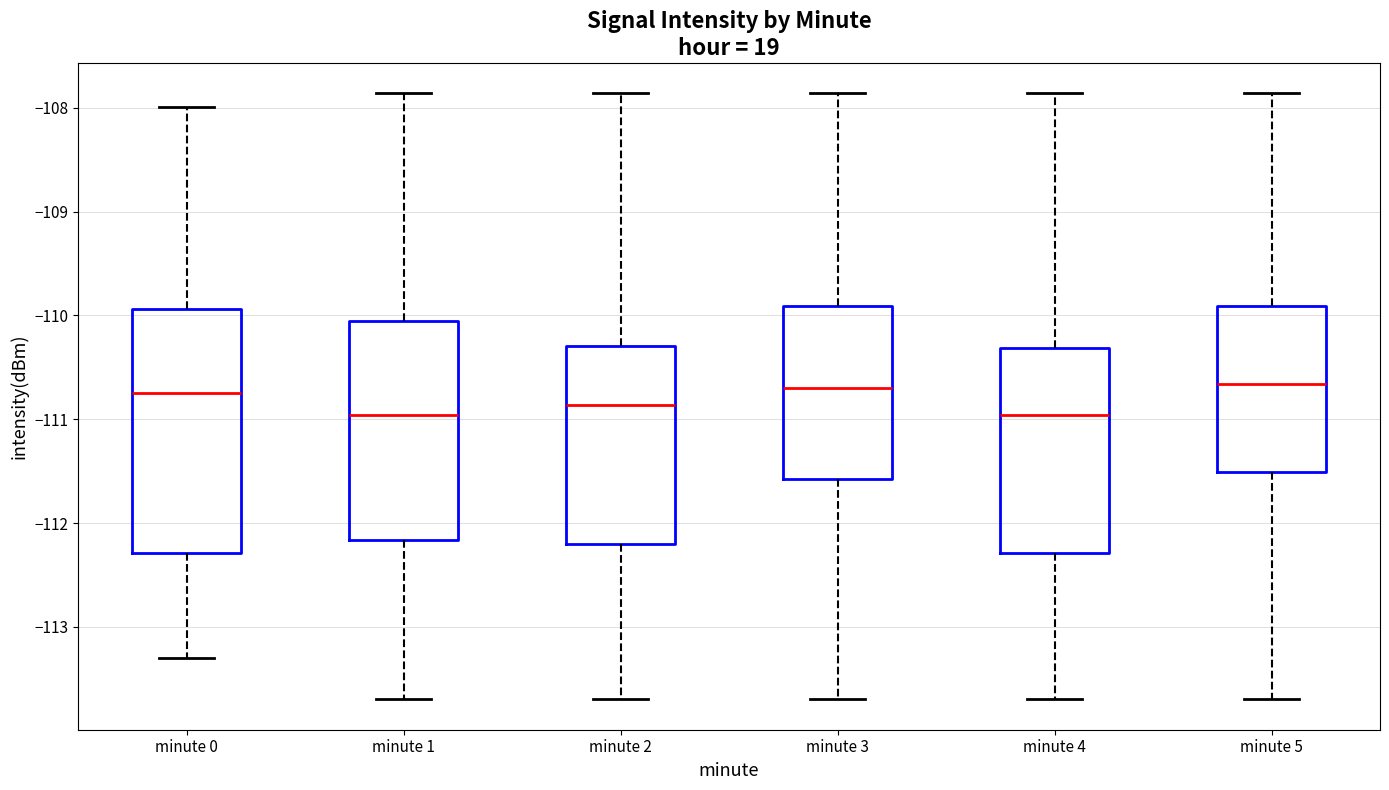

Comparing the boxes themselves (not the whiskers), which one is the tallest?

minute 0